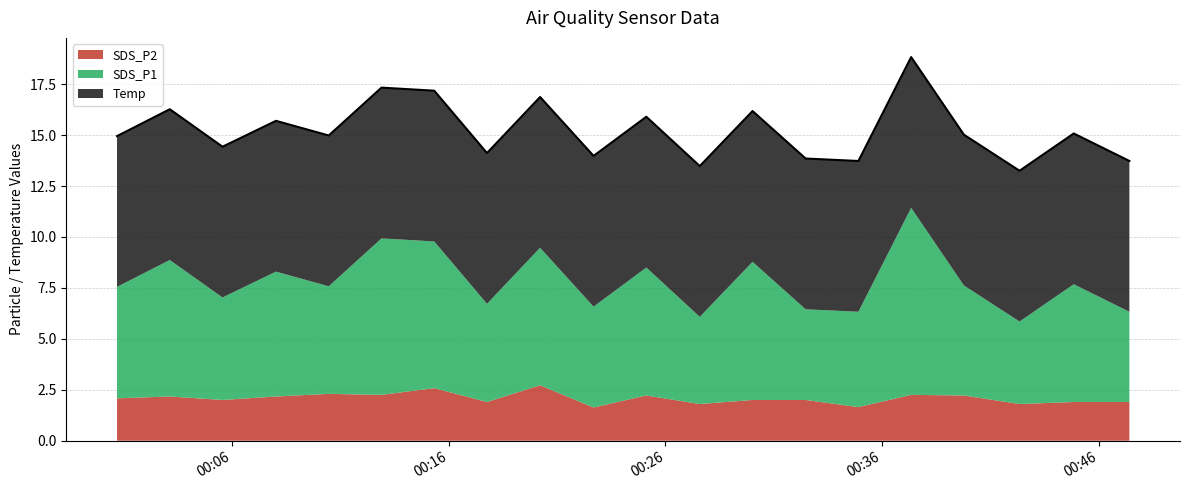

True or false: SDS_P2 and SDS_P1 intersect in this chart.

False